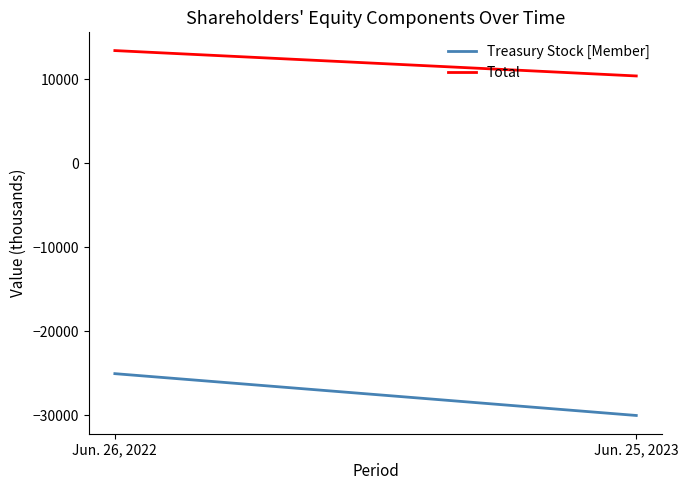

Reading right to left, what are all the values shown in this chart?

Treasury Stock [Member]: -30028	-25049
Total: 10391	13412